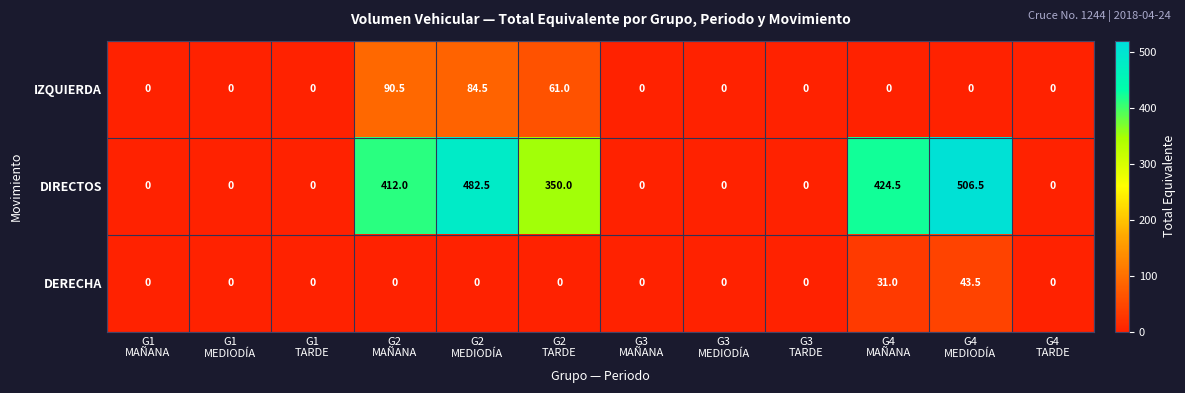

What is the average value of the DIRECTOS series?

181.3